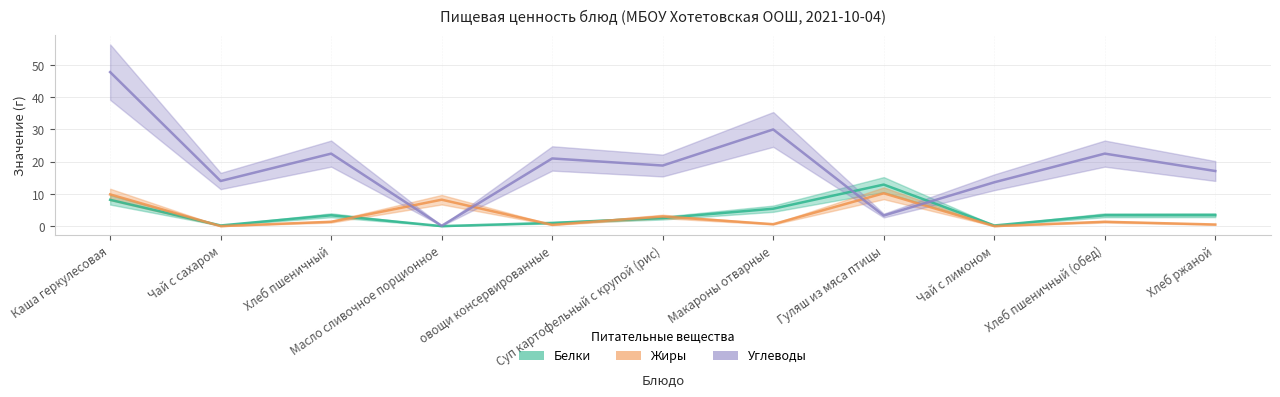

Between Хлеб пшеничный and Хлеб пшеничный (обед), which is larger?

Хлеб пшеничный